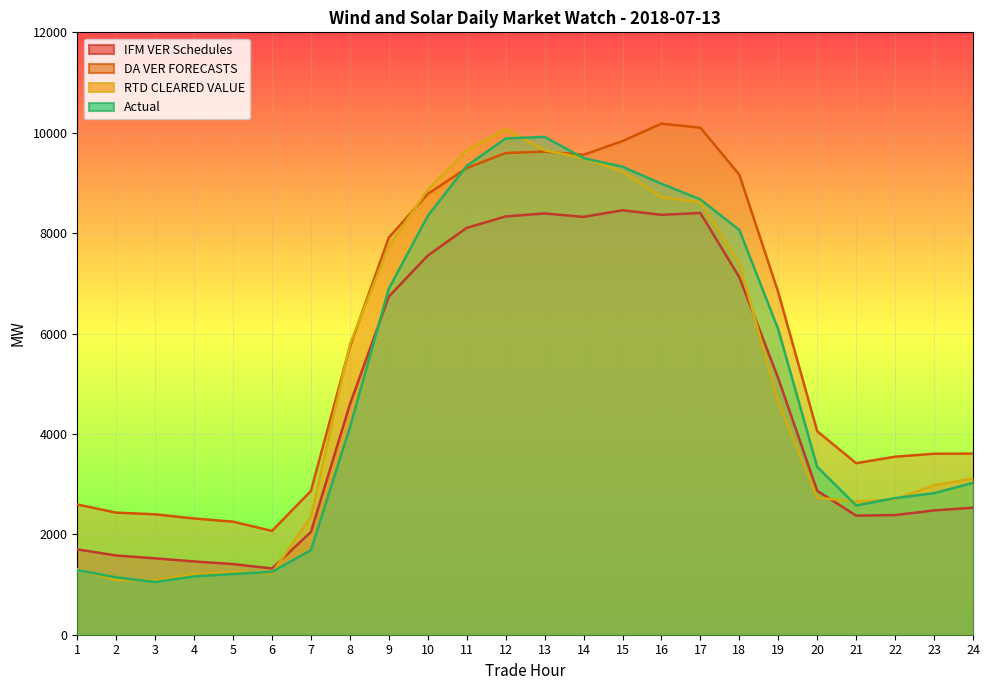

After their last crossing, which series has the higher values: RTD CLEARED VALUE or DA VER FORECASTS?

DA VER FORECASTS